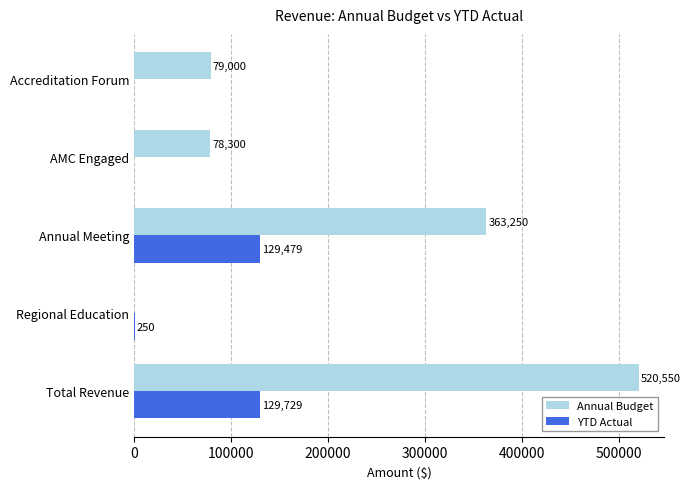

Read the Annual Budget value at Total Revenue.

520550